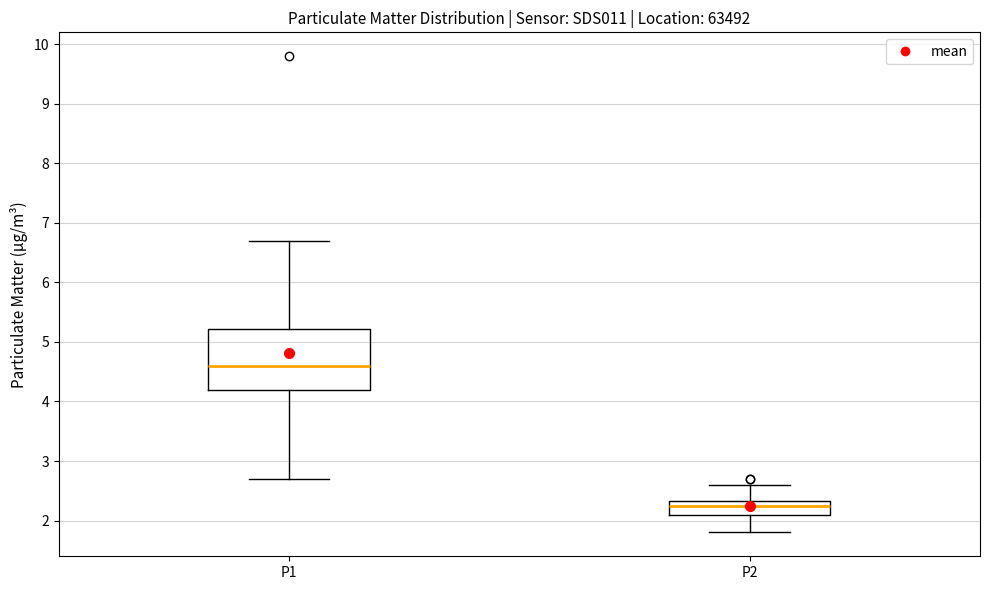

Comparing the boxes themselves (not the whiskers), which one is the tallest?

P1